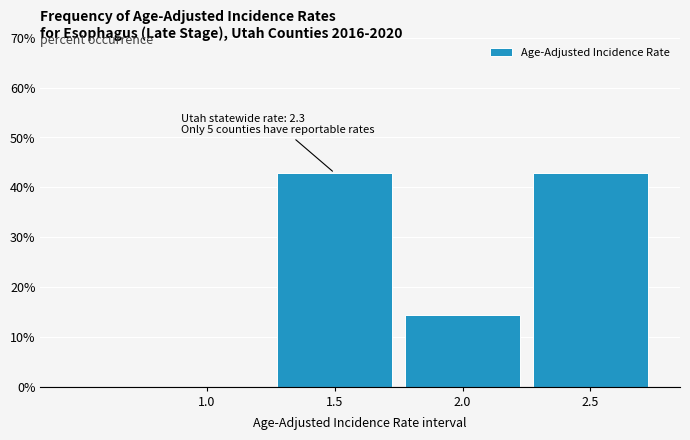

Reading left to right, list all the values displayed in this chart.

1.0=0.0	1.5=42.9	2.0=14.3	2.5=42.9